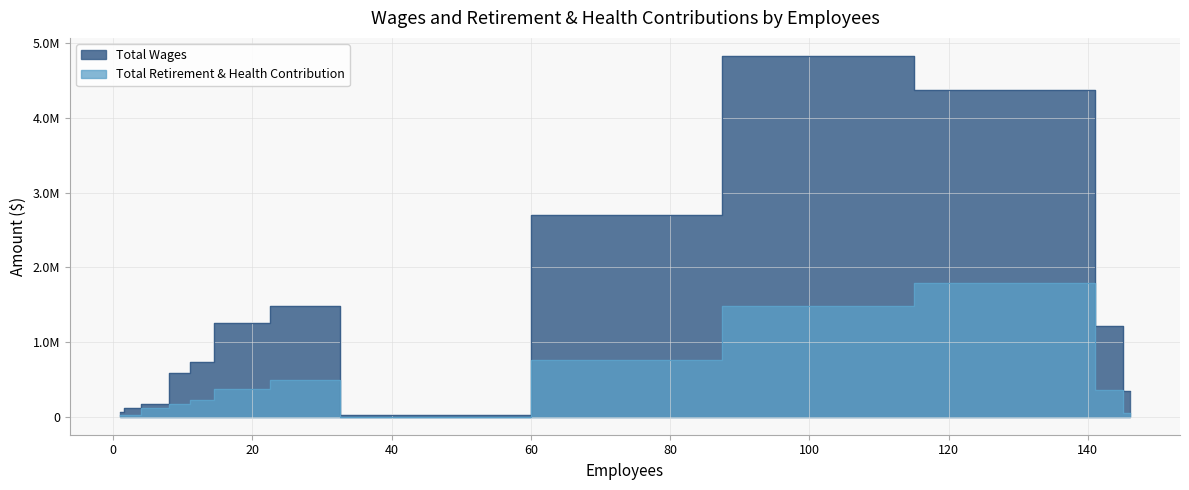

What is the highest value of the Total Retirement & Health Contribution series?

1794701